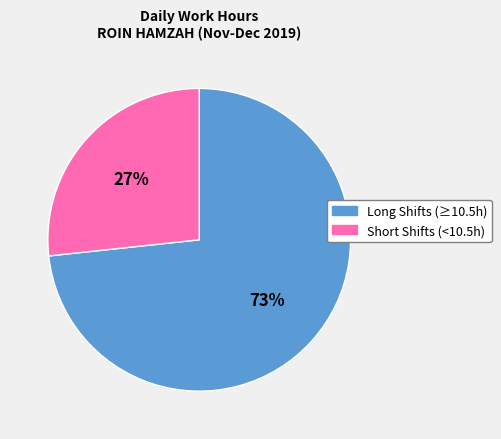

Is there a majority slice in this chart?

Yes